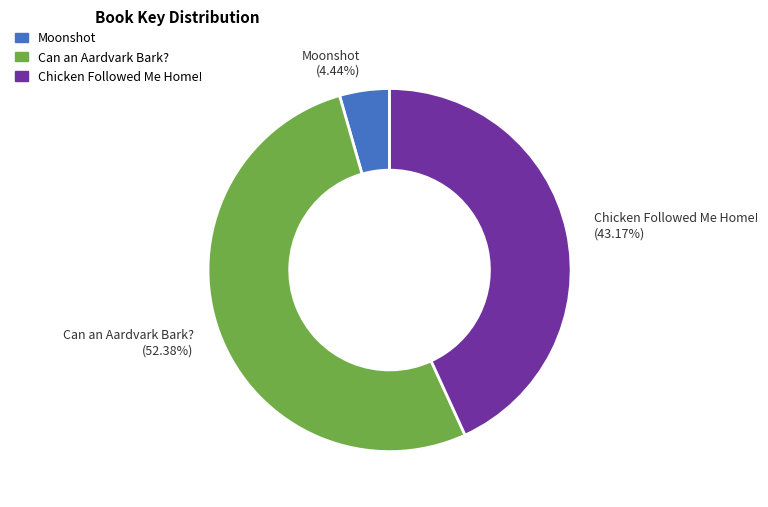

Do Chicken Followed Me Home! and Moonshot together represent more than half of the pie?

No